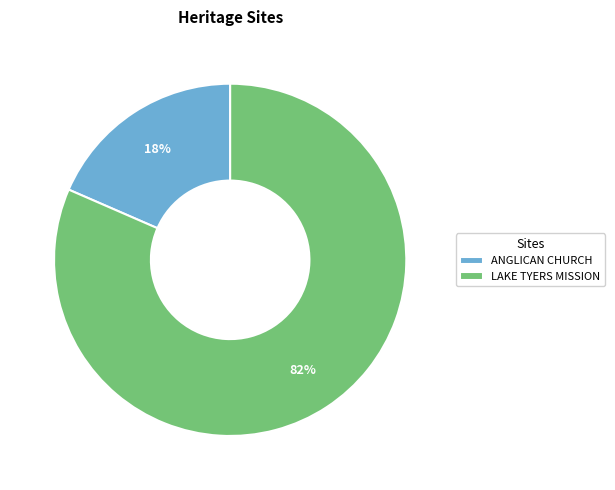

To the nearest percent, what is the average slice percentage?

50%